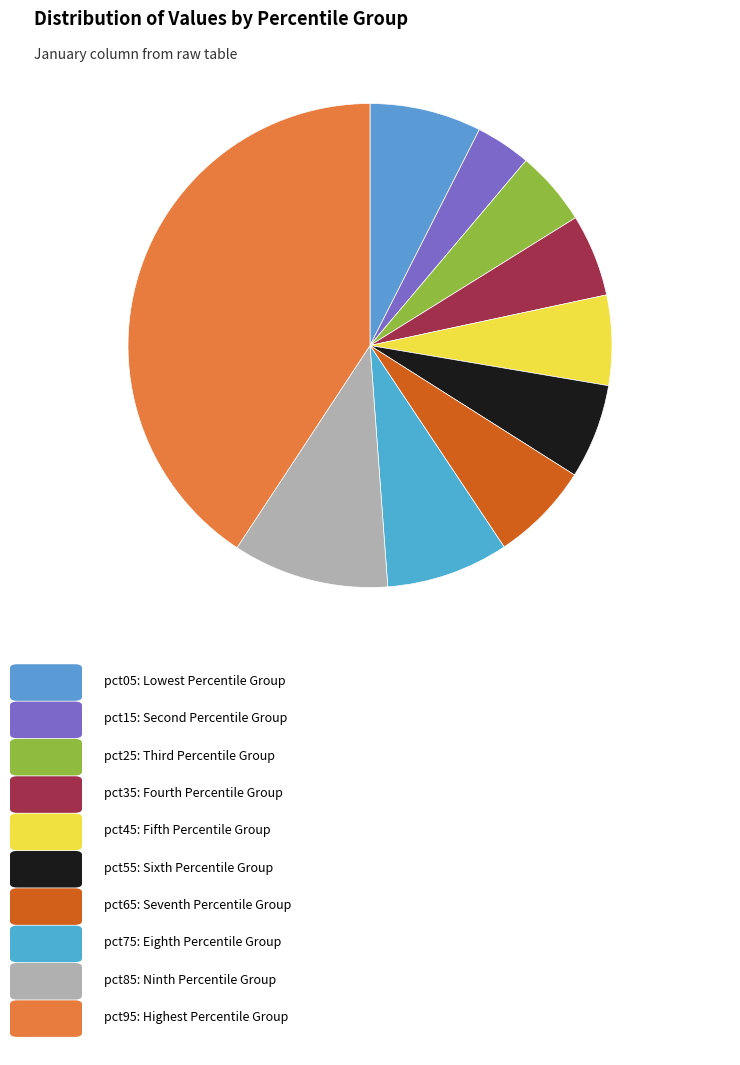

Is there a majority slice in this chart?

No